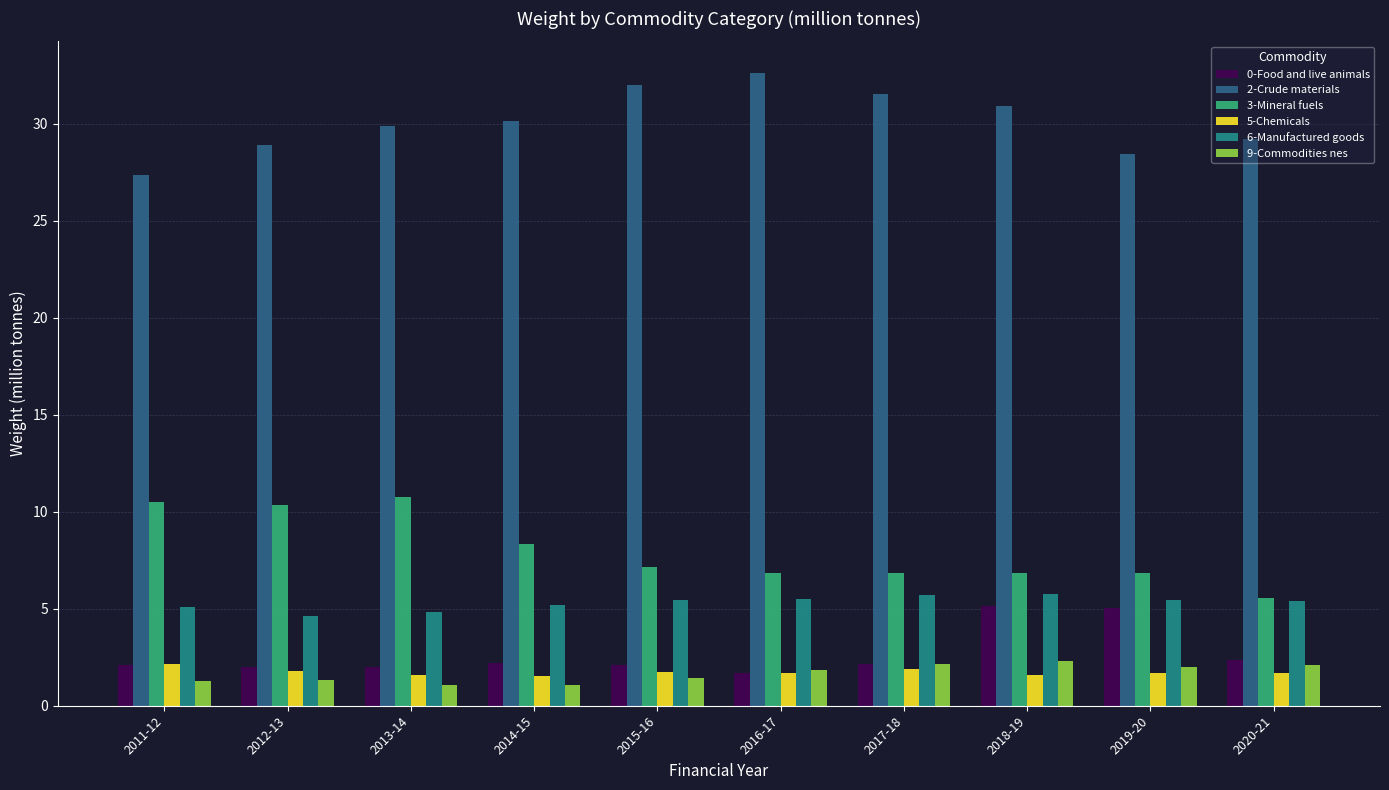

What is the sum of all 0-Food and live animals values?

26.8